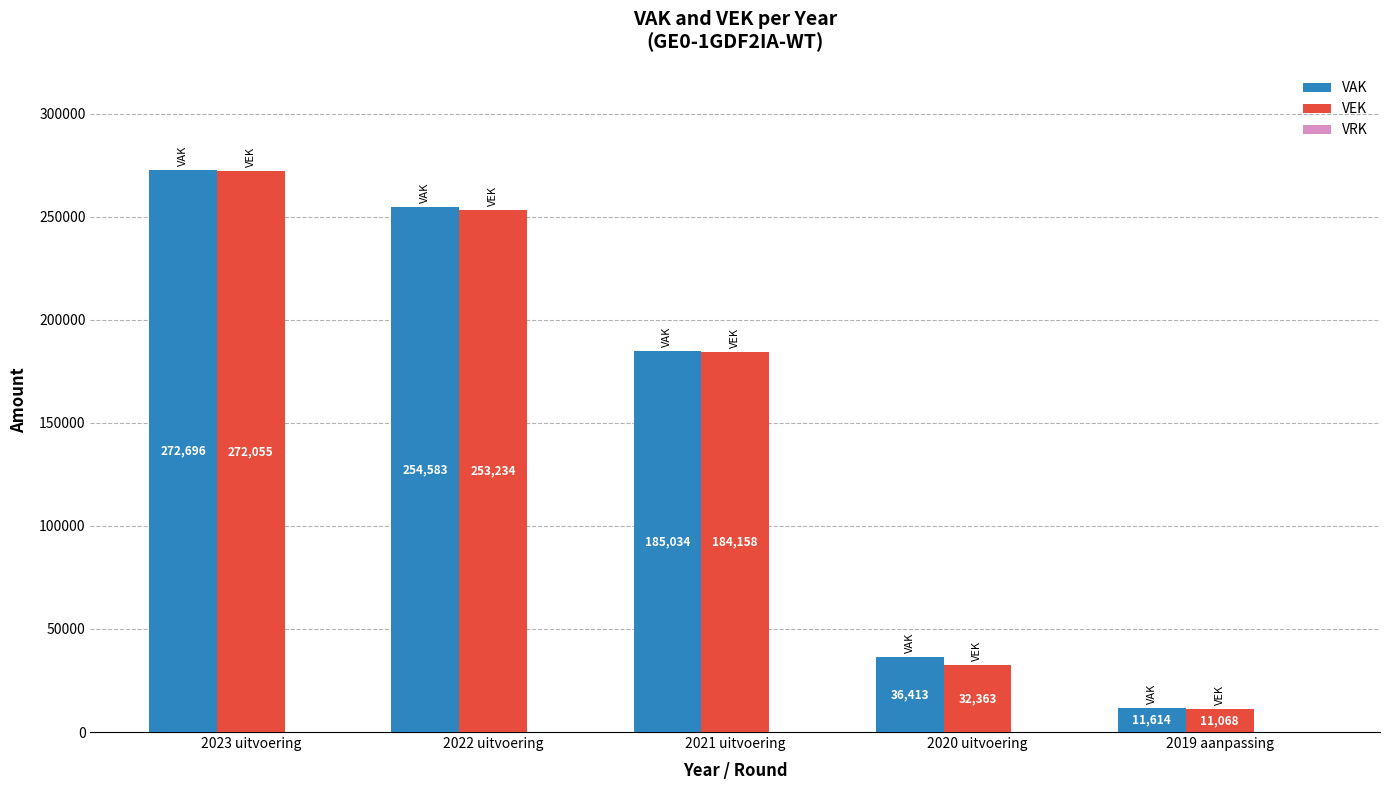

At which label does VAK first exceed 185034?

2023 uitvoering